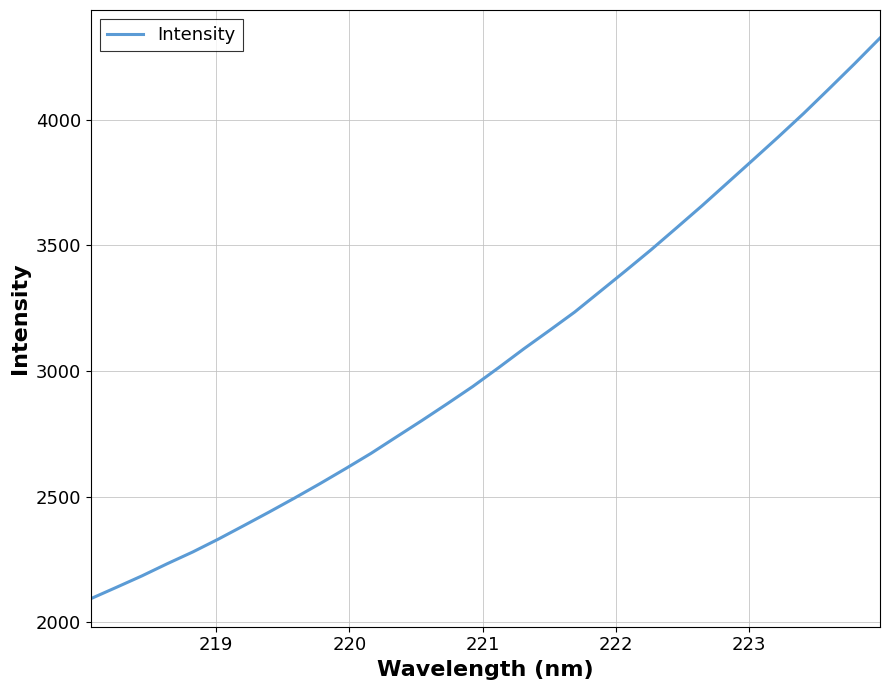

Does the chart display data point markers on the line(s)?

No